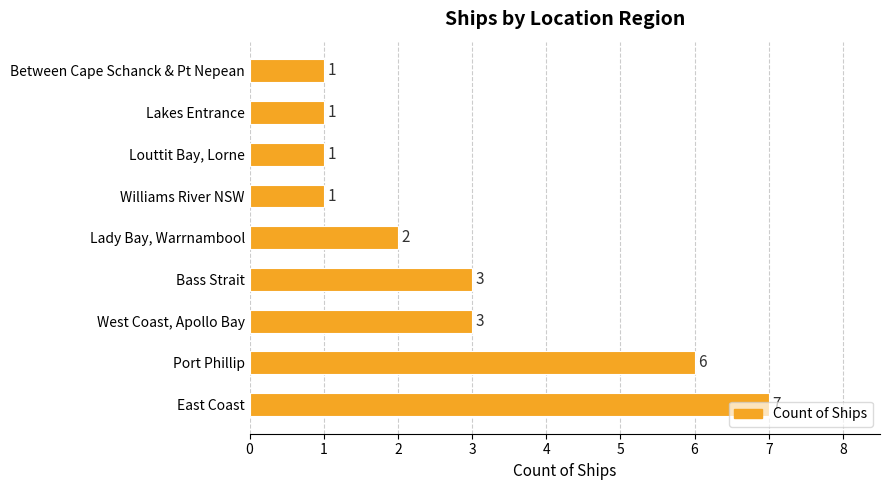

True or false: the data shows 2 at Louttit Bay, Lorne.

False